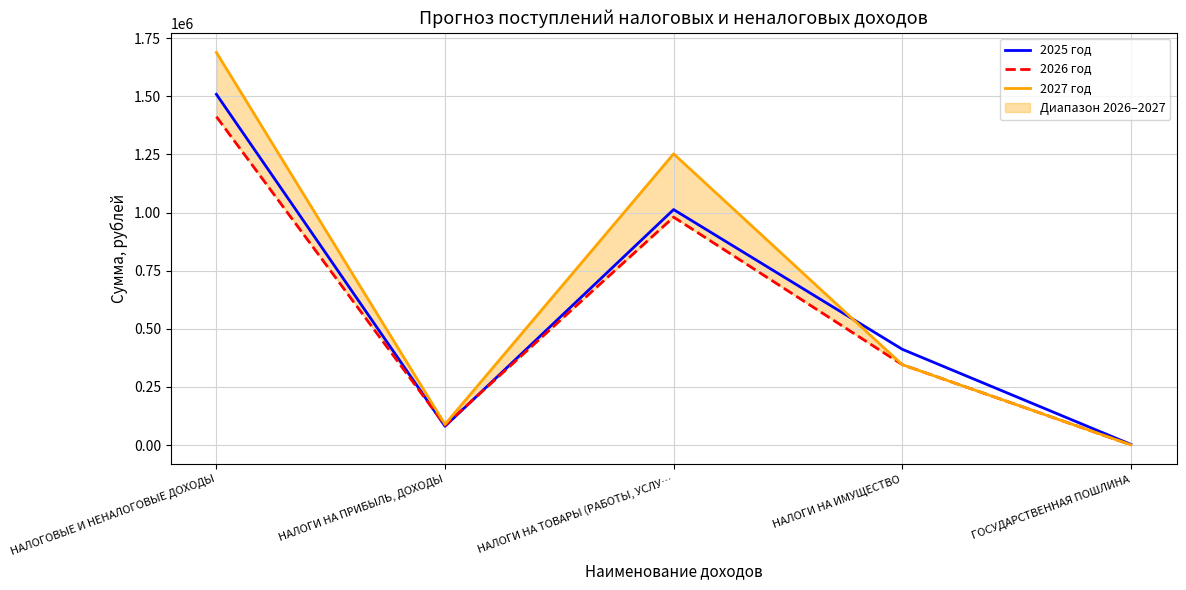

True or false: 2027 год and 2026 год intersect in this chart.

False